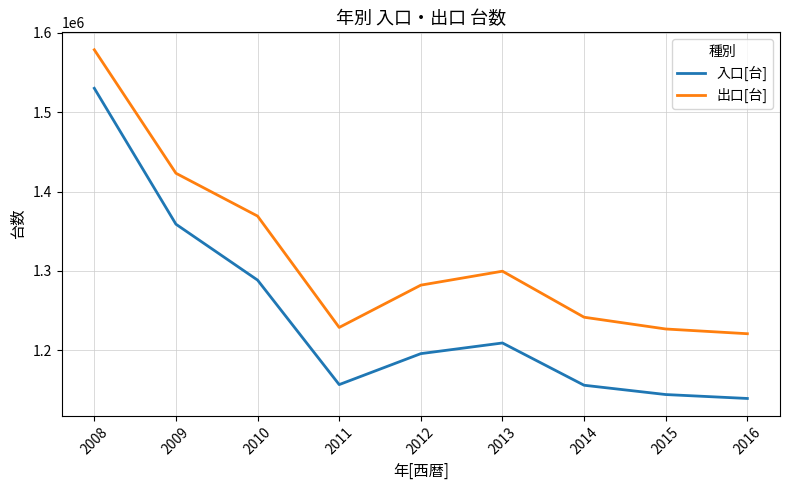

What is the difference between the maximum and minimum values in the 入口[台] series?

391114